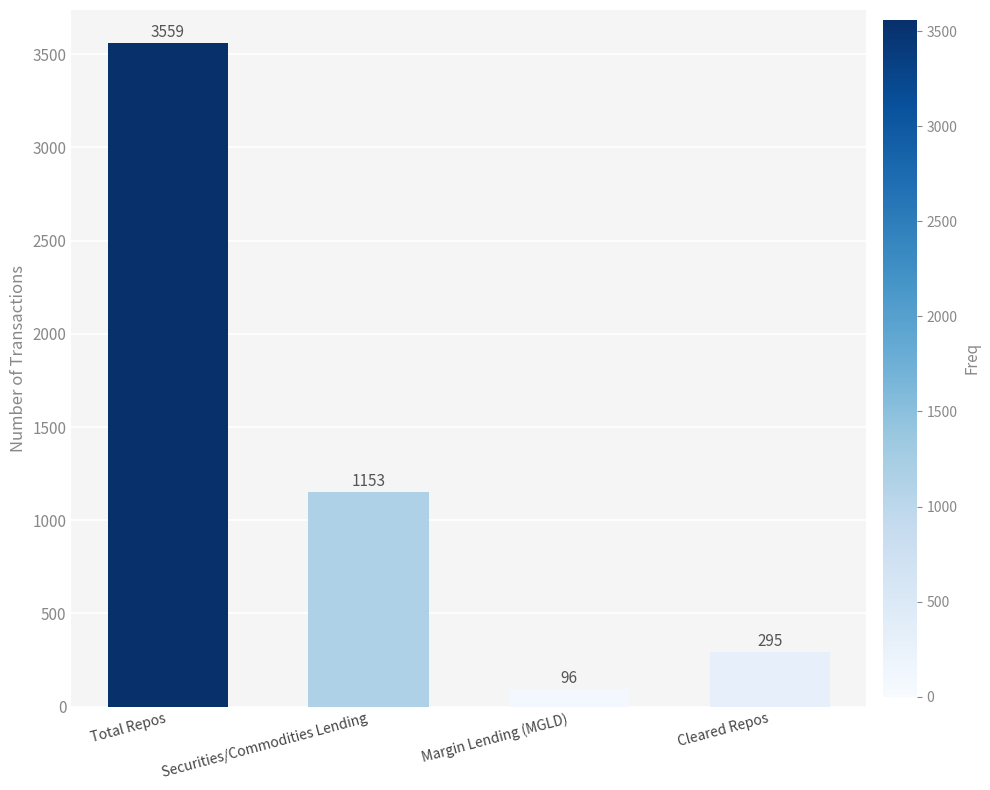

What is the smallest value displayed?

96